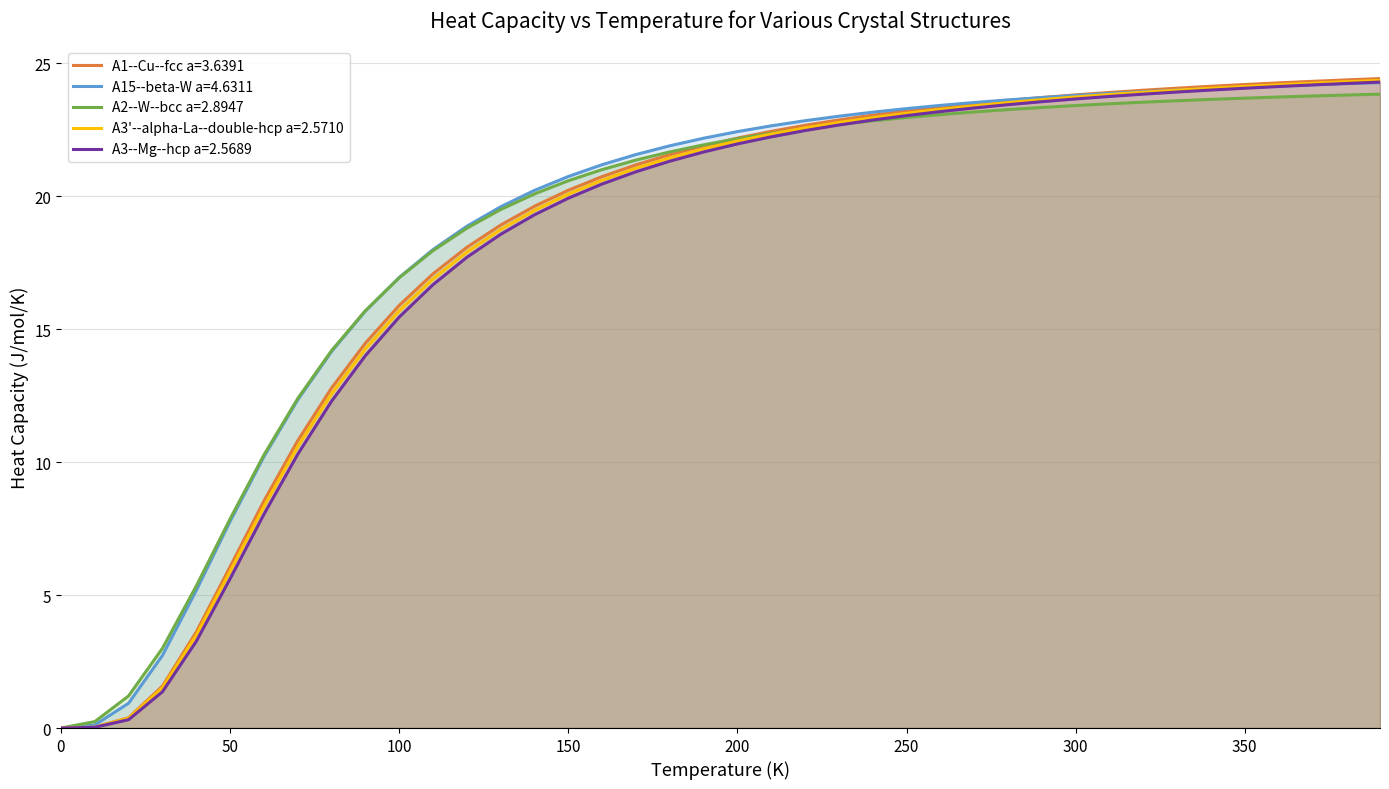

What is the difference between the maximum and minimum values in the A3--Mg--hcp a=2.5689 series?

24.3